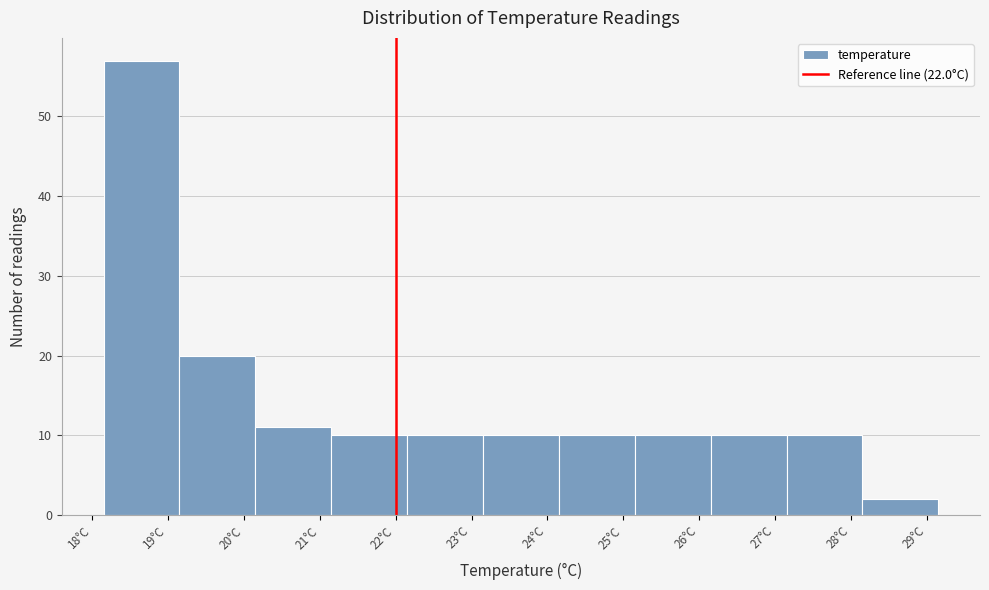

Reading left to right, transcribe this chart: for each bar, give the range it covers on the x-axis and its height. Neither the bar edges nor the heights are printed on the chart, so give them approximately, as read against the axes.

18.15 to 19.15: 57
19.15 to 20.15: 20
20.15 to 21.15: 11
21.15 to 22.15: 10
22.15 to 23.15: 10
23.15 to 24.15: 10
24.15 to 25.15: 10
25.15 to 26.15: 10
26.15 to 27.15: 10
27.15 to 28.15: 10
28.15 to 29.15: 2